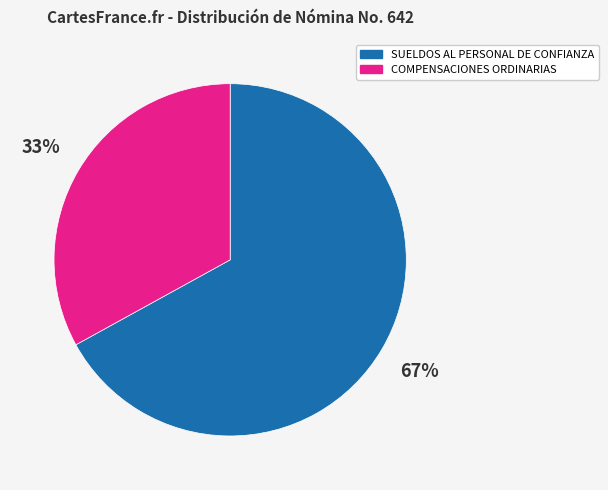

To the nearest percent, what is the average slice percentage?

50%